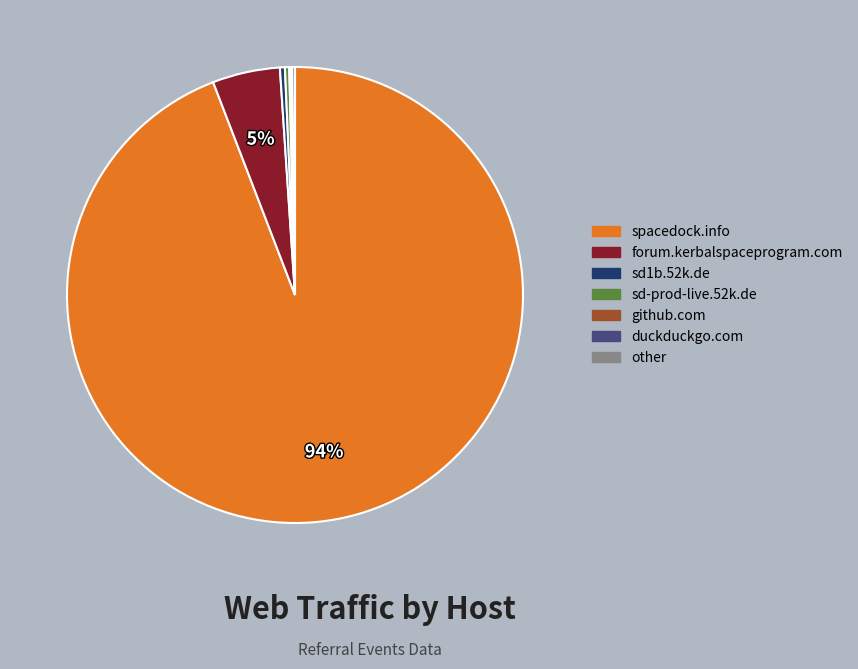

To the nearest percent, what is the average slice percentage?

14%